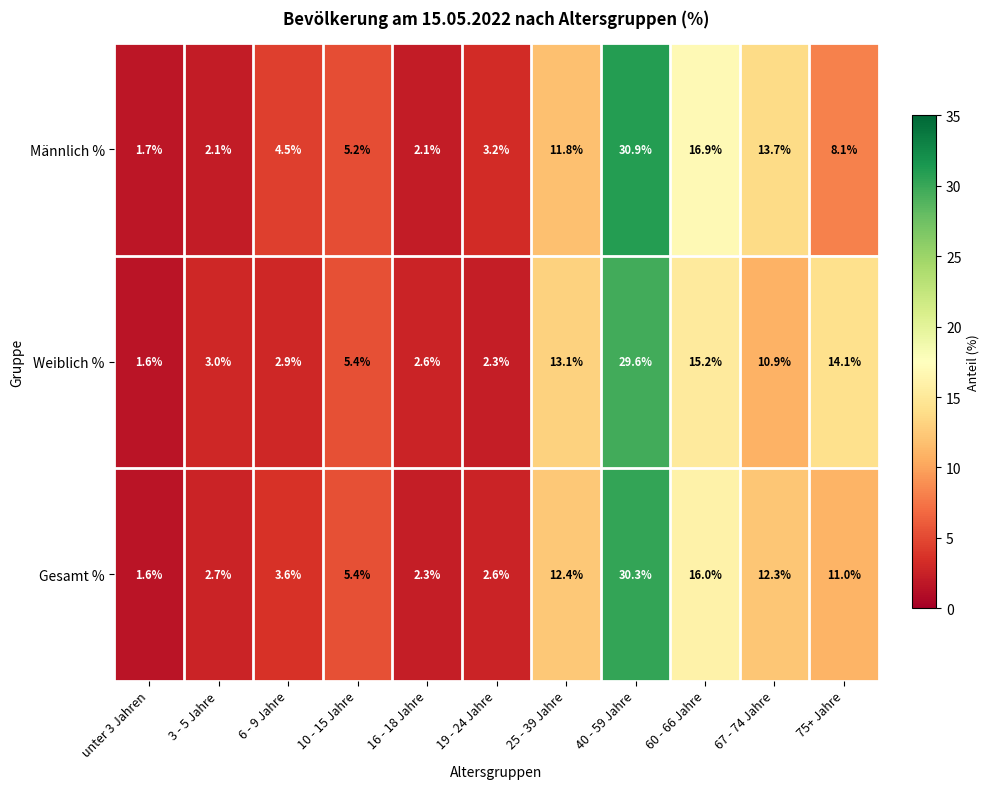

Read the Weiblich % value at 19 - 24 Jahre.

2.3